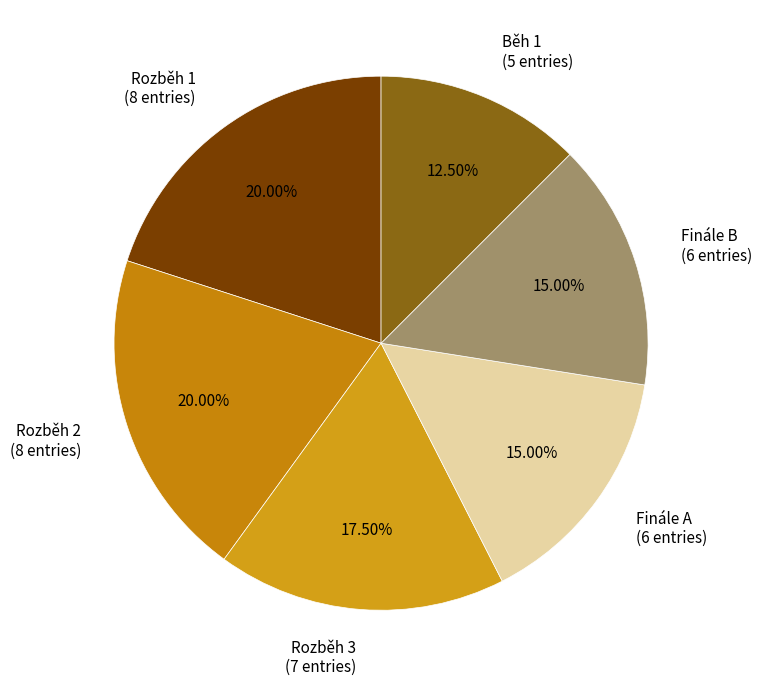

Do Rozběh 2 (8 entries) and Rozběh 3 (7 entries) together represent more than half of the pie?

No